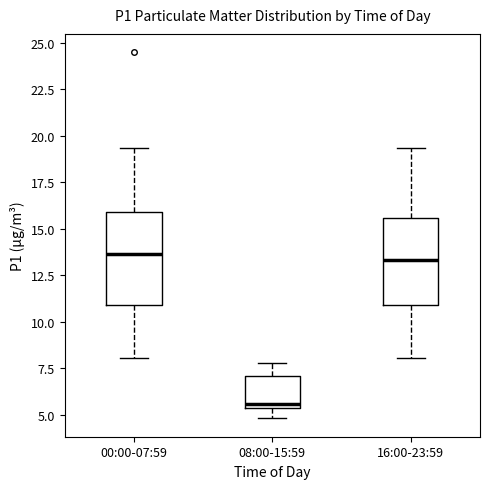

Reading left to right, read every box against the y-axis: the position of its median line, the range the box covers, and the ends of its whiskers. The values are not printed on the chart, so give them approximately, as read against the axis.

00:00-07:59: median 13.5, box 11.0 to 16.0, whiskers 8.0 to 19.5
08:00-15:59: median 5.5 (just above the box's lower edge), box 5.5 to 7.0, whiskers 5.0 to 8.0
16:00-23:59: median 13.5, box 11.0 to 15.5, whiskers 8.0 to 19.5